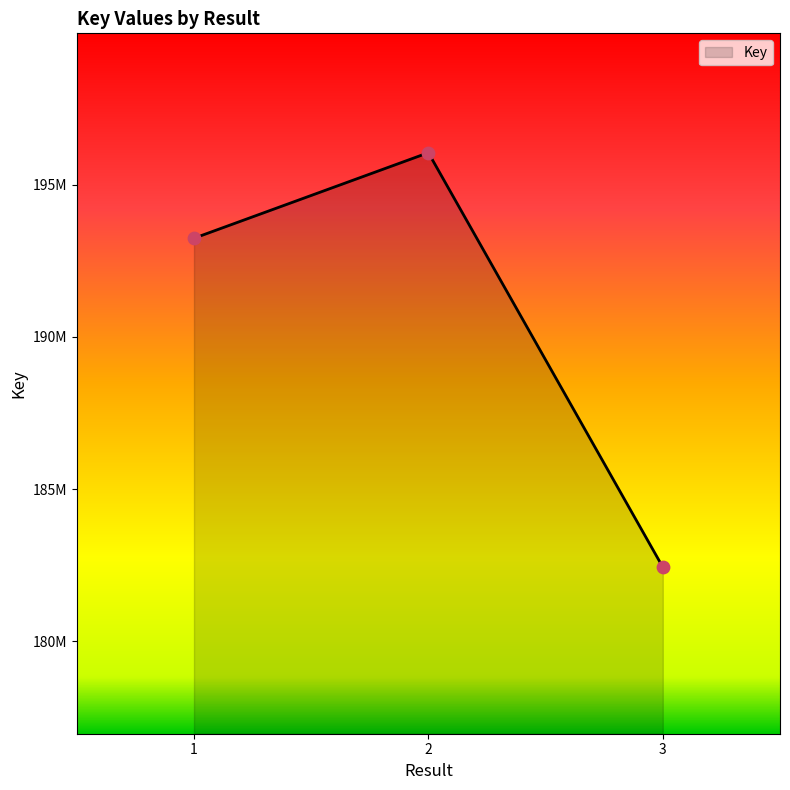

Approximately how many times larger is the value at 3 compared to 2?

0.9